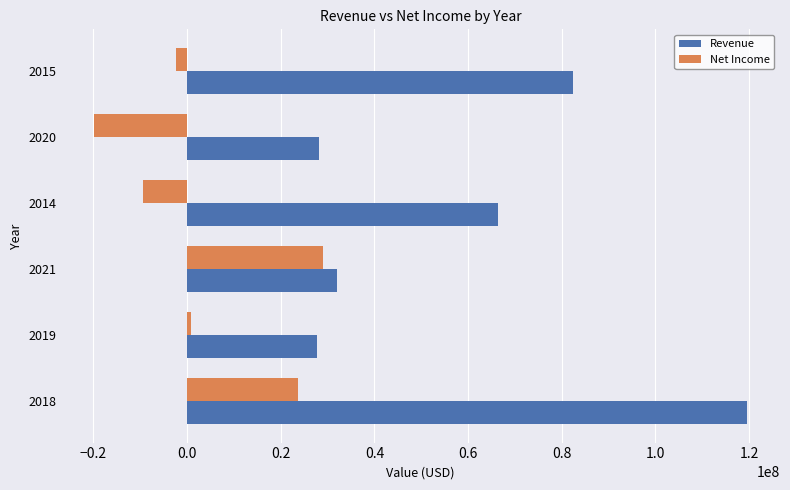

At which label is Revenue closest to 73698000?

2014